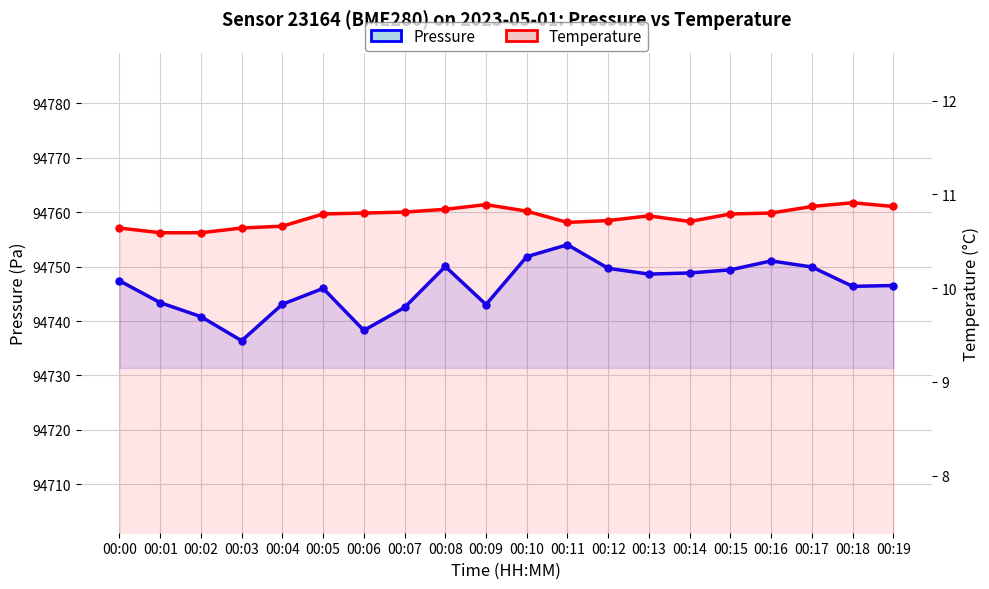

Reading left to right, list all the values displayed in this chart.

Pressure: 94747.4	94743.4	94740.8	94736.4	94743.1	94746.0	94738.3	94742.5	94750.0	94743.0	94751.8	94754.0	94749.7	94748.6	94748.8	94749.4	94751.1	94749.9	94746.4	94746.5
Temperature: 10.6	10.6	10.6	10.6	10.7	10.8	10.8	10.8	10.8	10.9	10.8	10.7	10.7	10.8	10.7	10.8	10.8	10.9	10.9	10.9